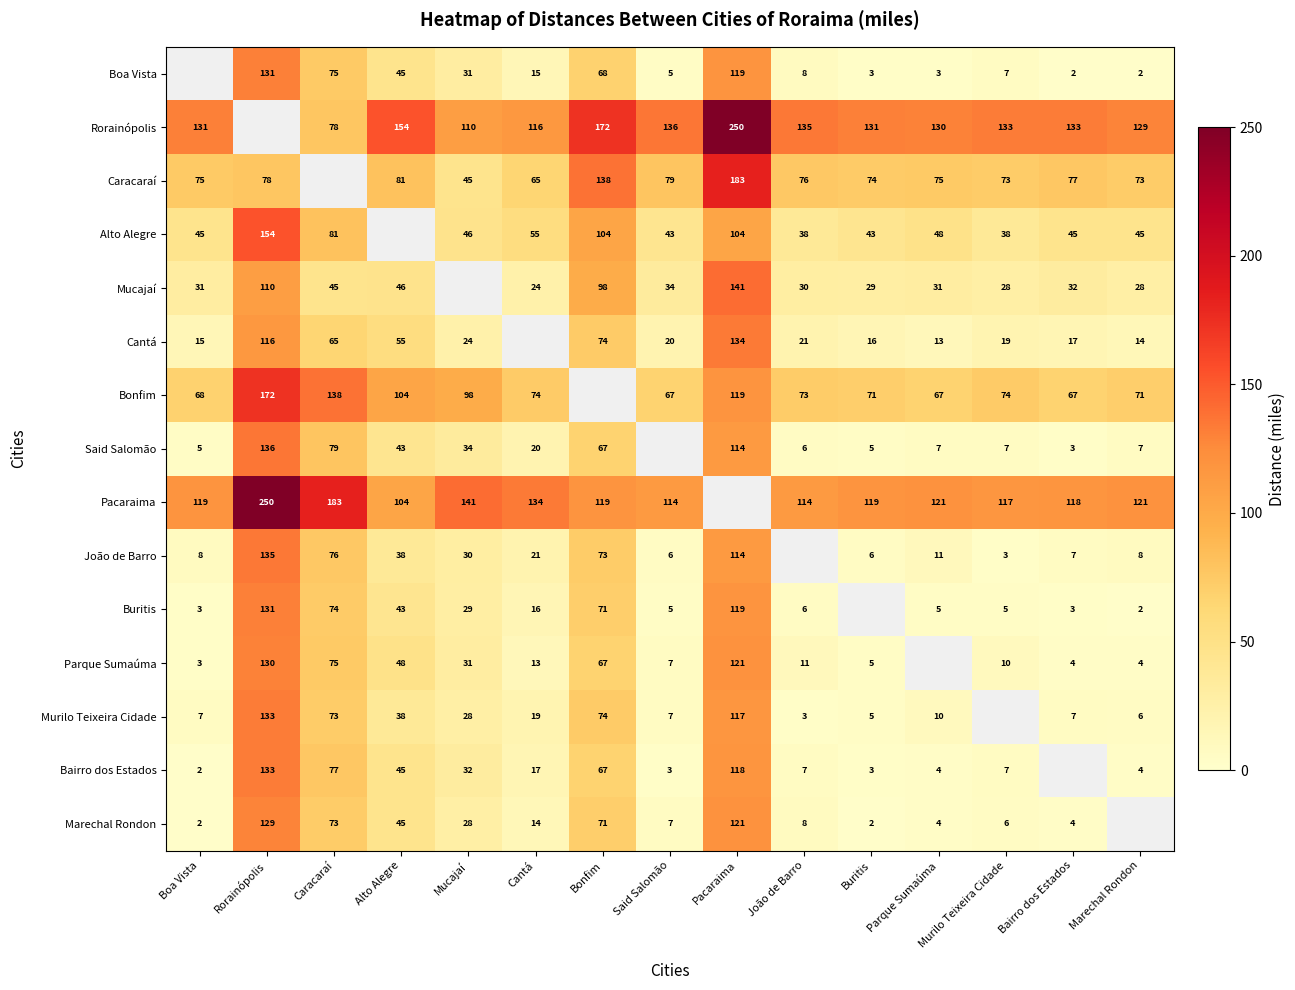

What is the sum of the Alto Alegre values at Buritis and Caracaraí?

124